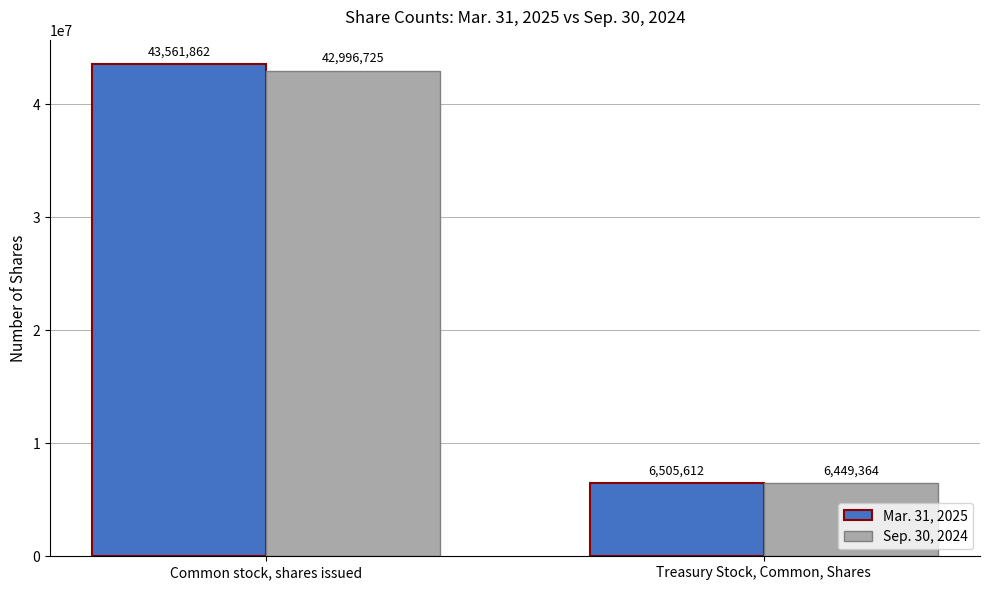

At how many categories does at least one series exceed 24334221?

1